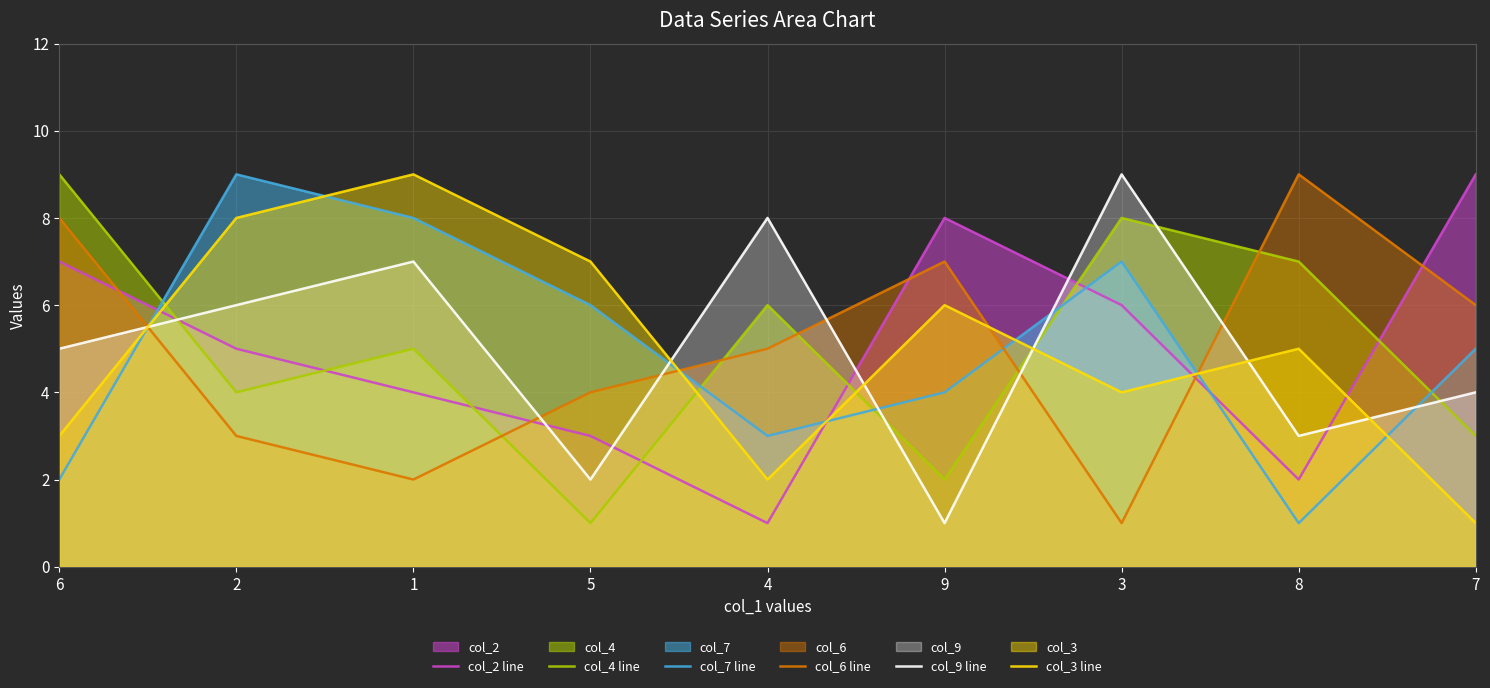

Reading right to left, extract all data points from this chart.

col_2 line: 7=9	8=2	3=6	9=8	4=1	5=3	1=4	2=5	6=7
col_4 line: 7=3	8=7	3=8	9=2	4=6	5=1	1=5	2=4	6=9
col_7 line: 7=5	8=1	3=7	9=4	4=3	5=6	1=8	2=9	6=2
col_6 line: 7=6	8=9	3=1	9=7	4=5	5=4	1=2	2=3	6=8
col_9 line: 7=4	8=3	3=9	9=1	4=8	5=2	1=7	2=6	6=5
col_3 line: 7=1	8=5	3=4	9=6	4=2	5=7	1=9	2=8	6=3